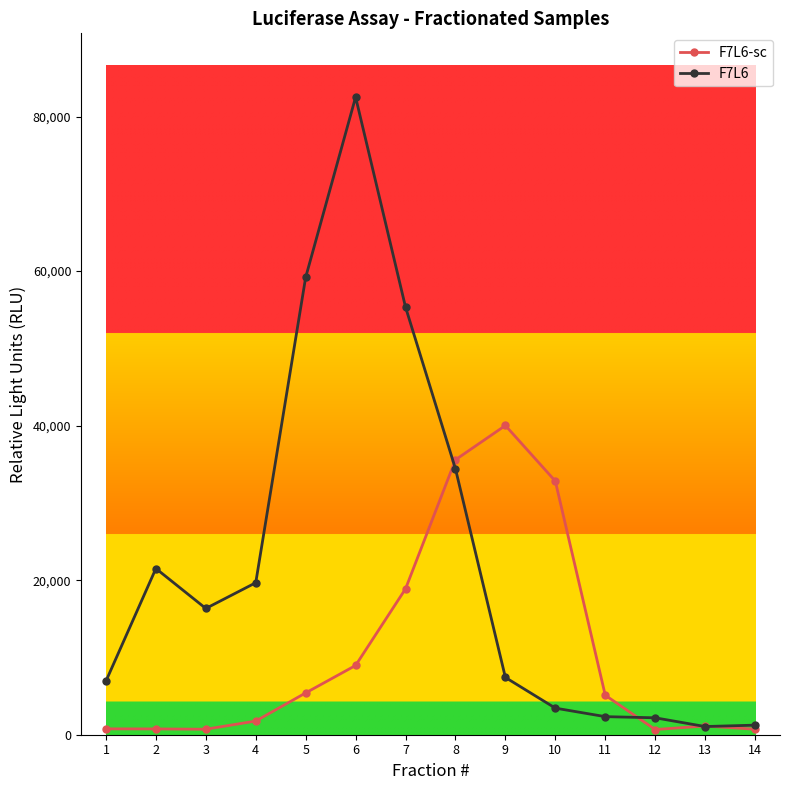

What is the difference between the maximum and minimum values in the F7L6-sc series?

39350